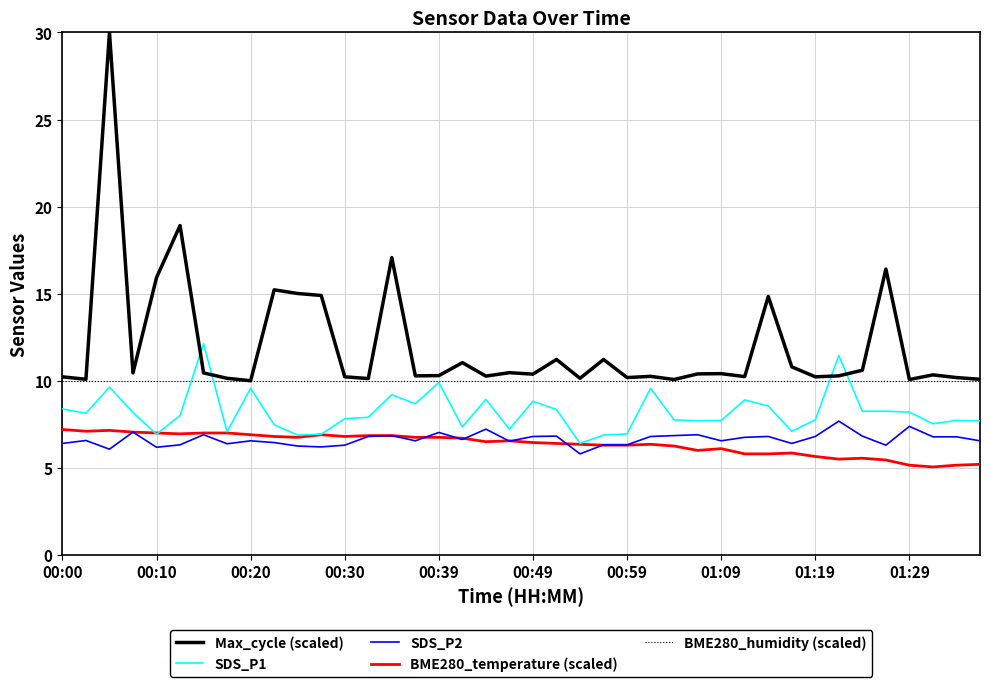

Which series has the largest total across all categories?

Max_cycle (scaled)